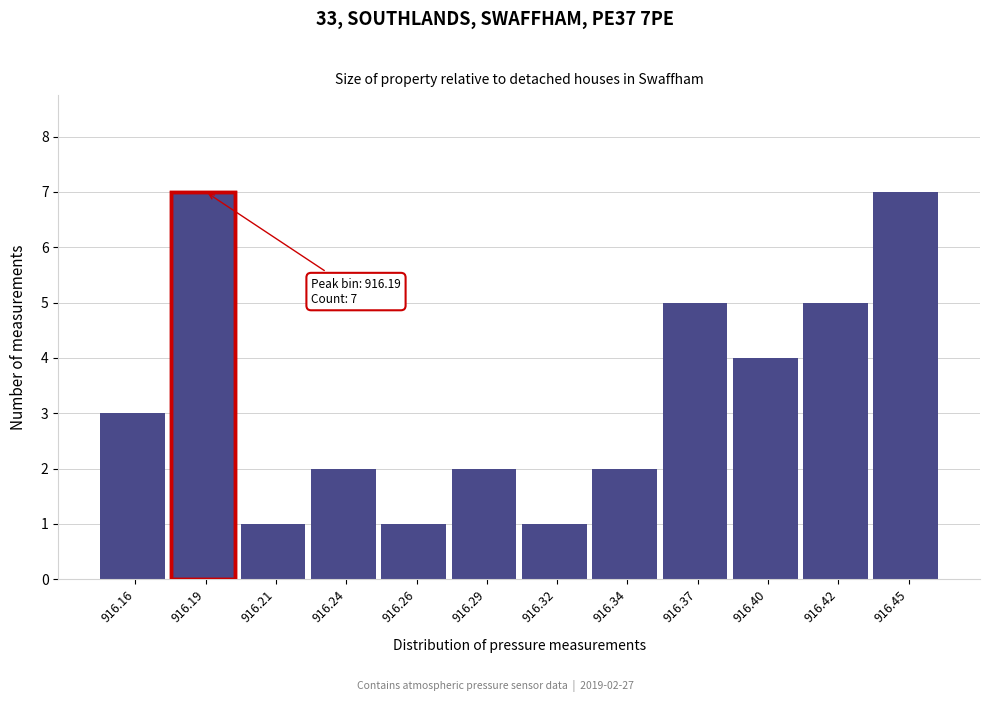

Reading left to right, what are all the values shown in this chart?

916.16=3	916.19=7	916.21=1	916.24=2	916.26=1	916.29=2	916.32=1	916.34=2	916.37=5	916.40=4	916.42=5	916.45=7